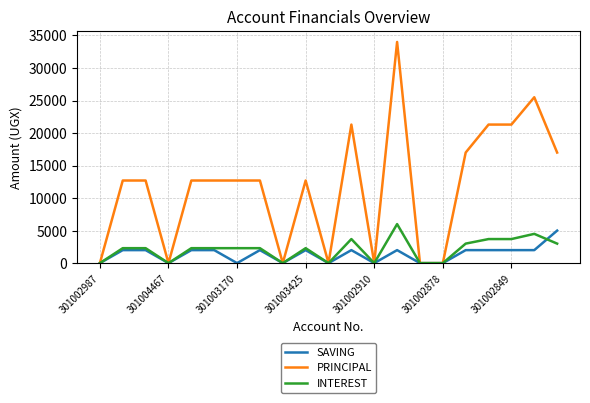

How many values in the PRINCIPAL series are below 12700?

7